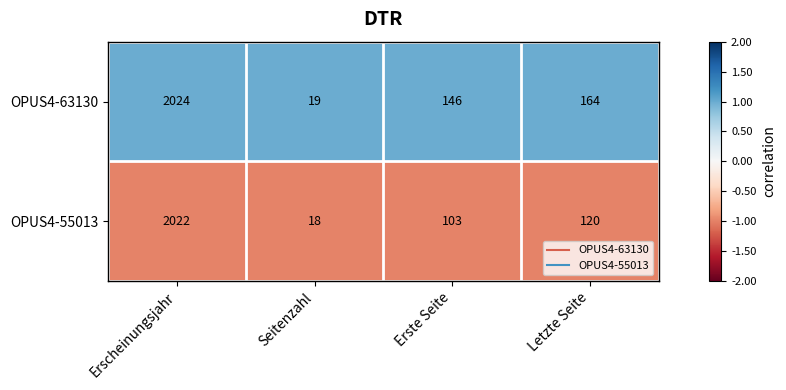

How many series are shown in this chart?

2